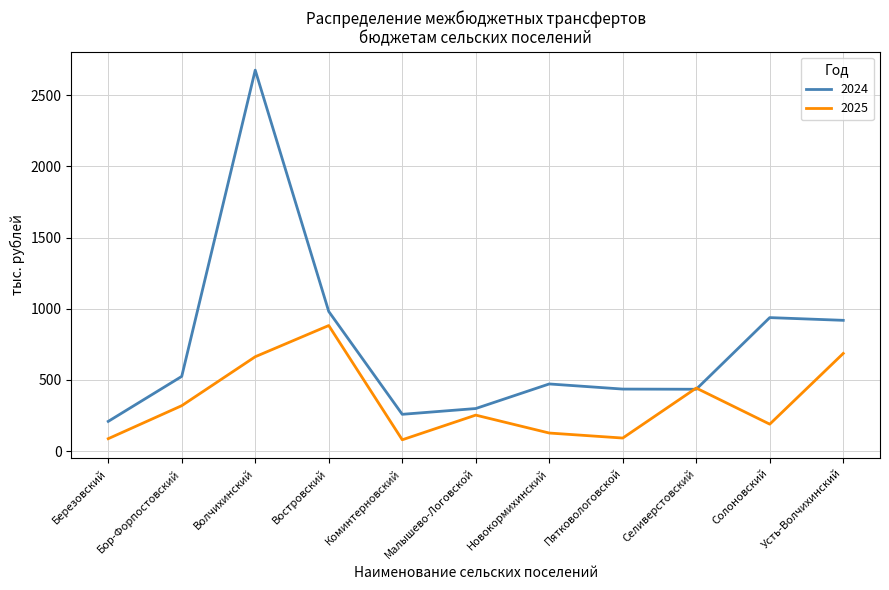

How many lines are shown in the chart?

2